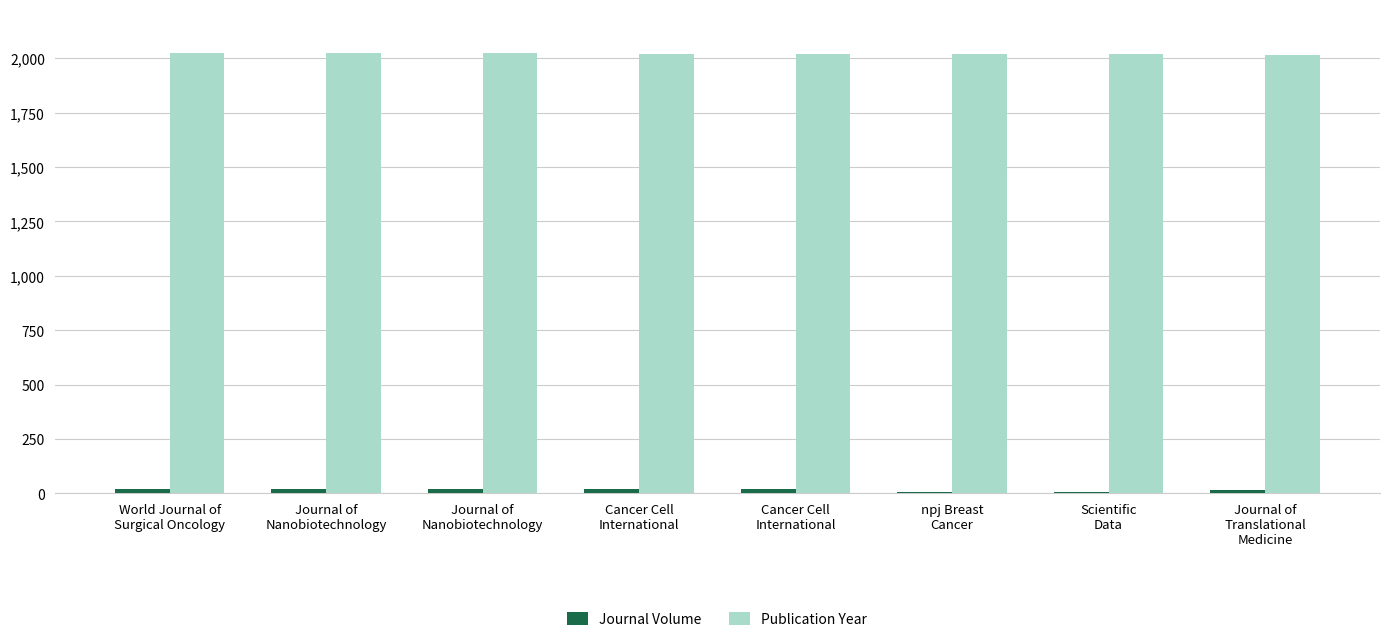

What is the minimum value for Publication Year?

2017